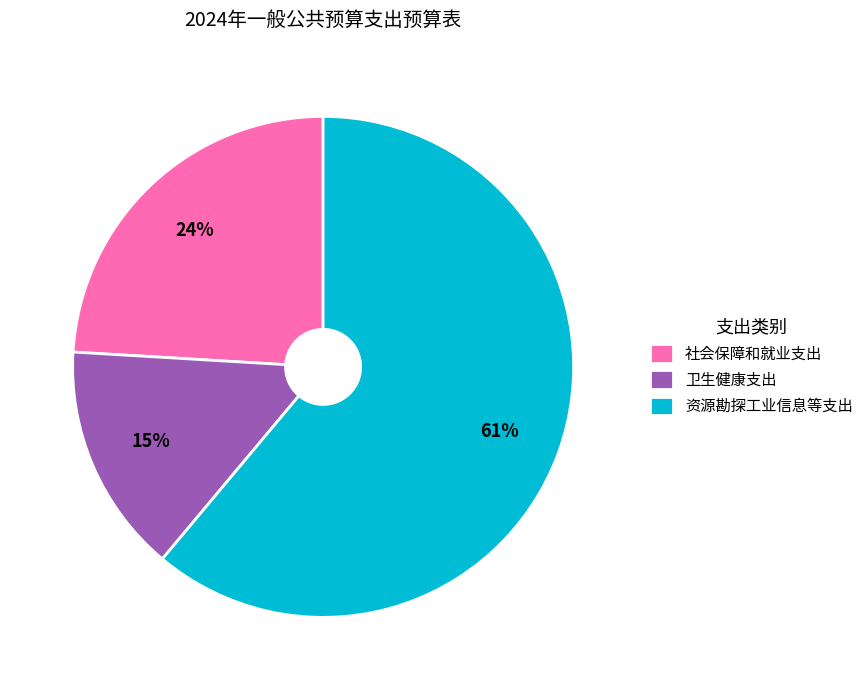

Which slice is the smallest?

卫生健康支出